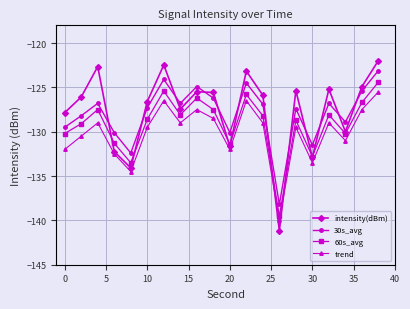

How many categories are shown in the chart?

20